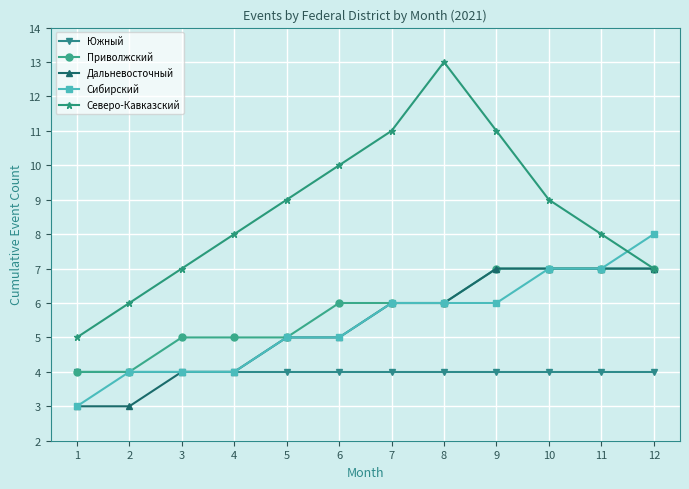

How many times do Сибирский and Северо-Кавказский cross each other?

1